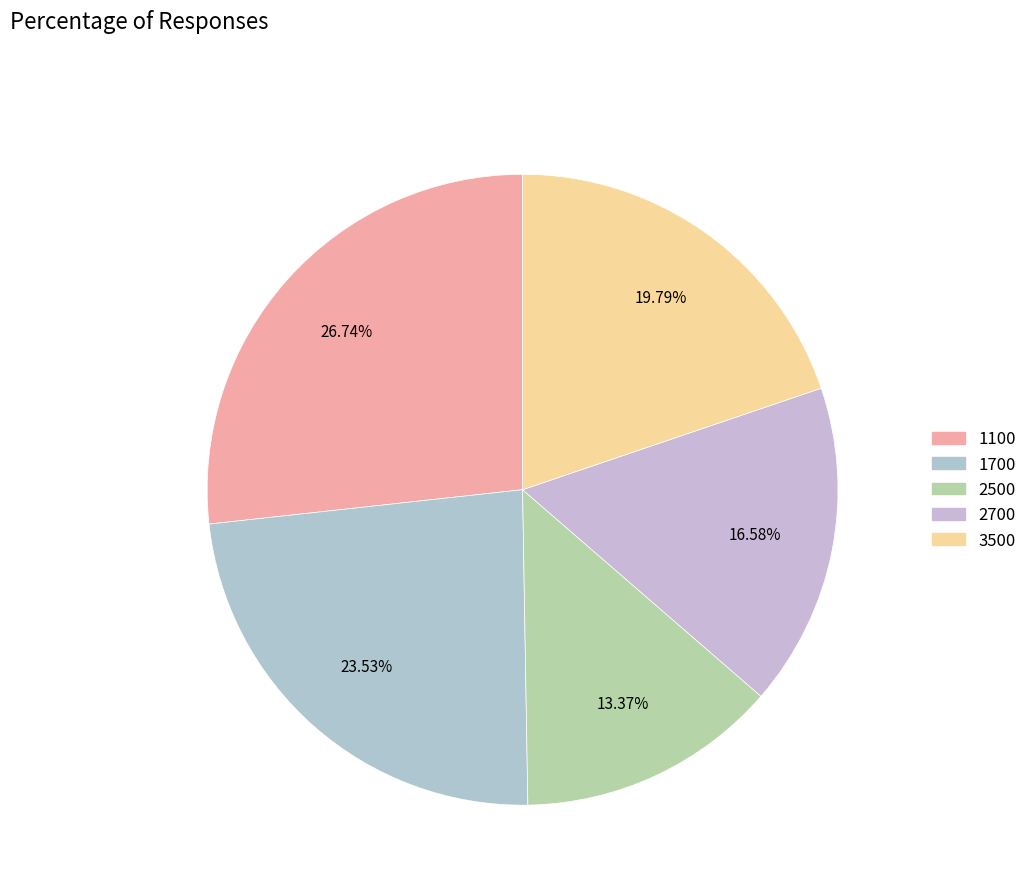

Which slice is the smallest?

2500